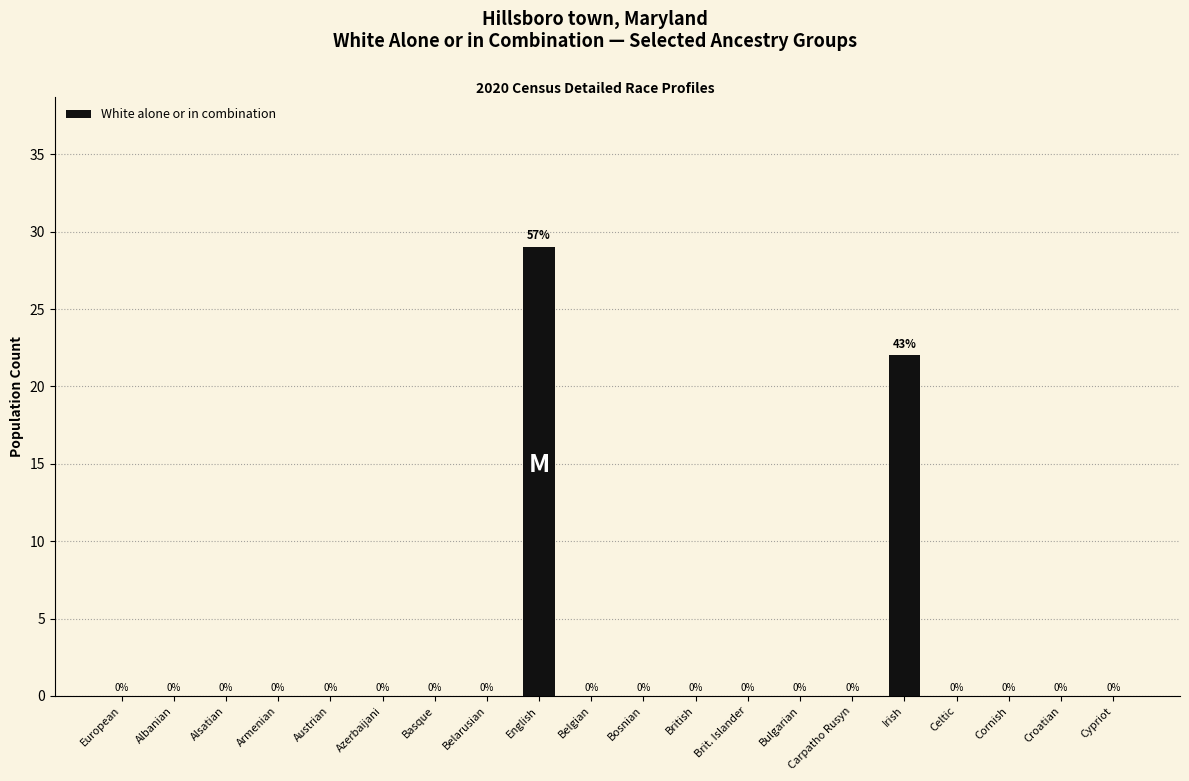

Are the bars horizontal?

No